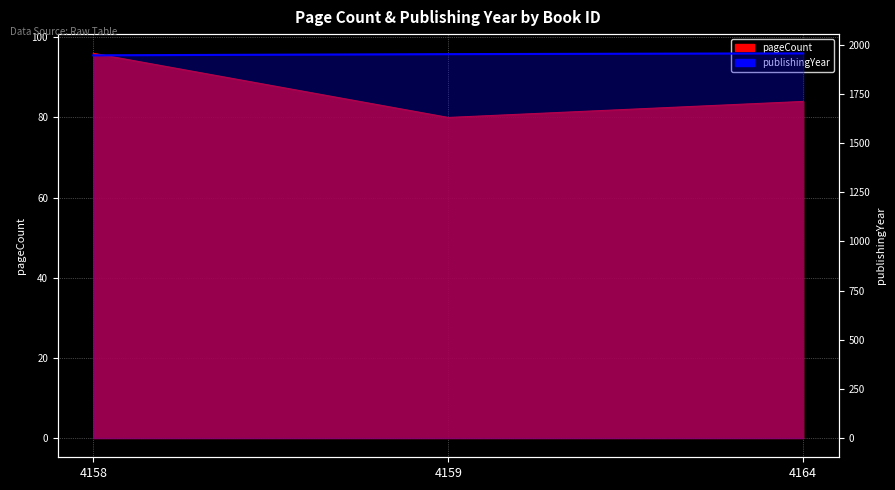

Count the publishingYear values in the range 1947 to 1957.

3